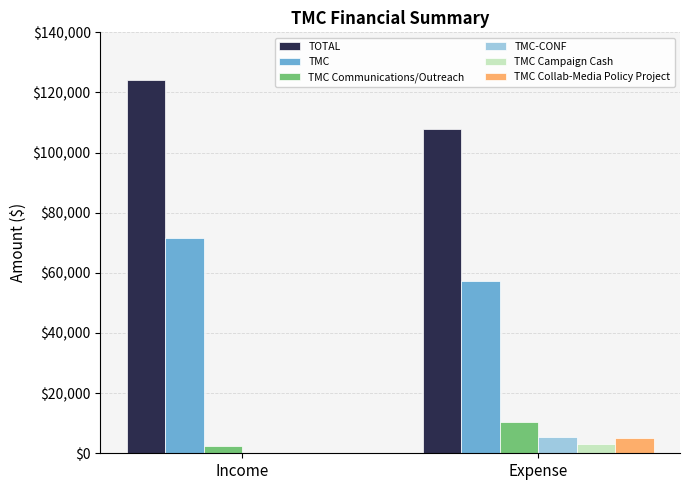

At which label does TMC-CONF first exceed 5249?

Expense